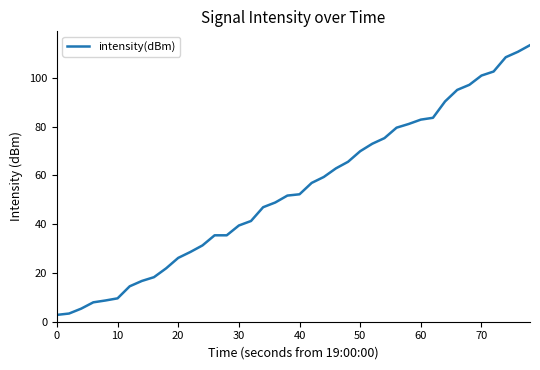

What is the difference between the maximum and minimum values?

110.6